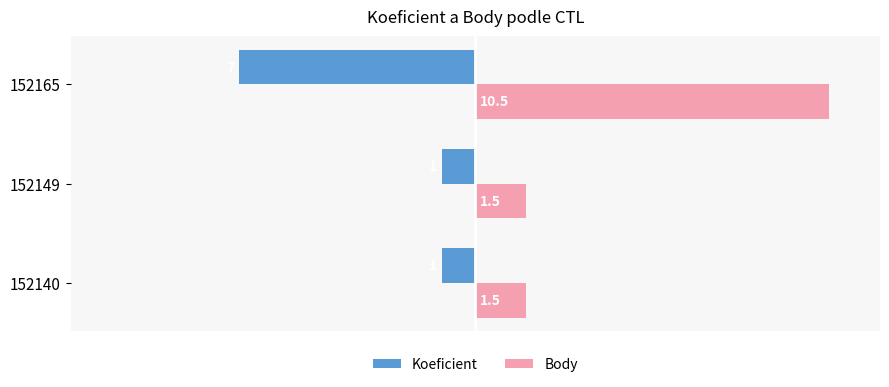

At which category is the sum across all series the highest?

152165